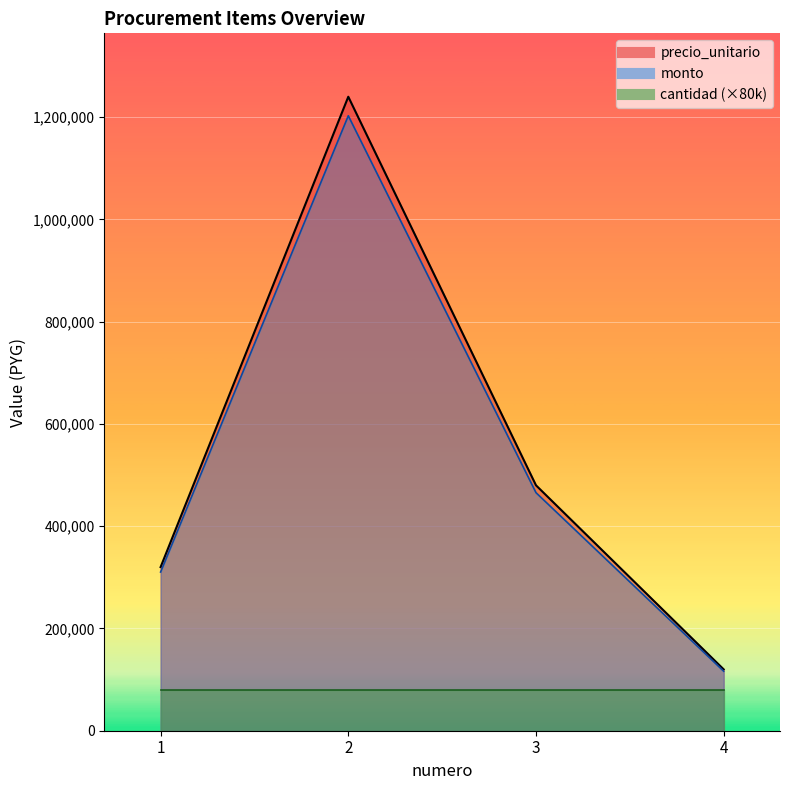

What is the spread (max minus min) of values at 2?

37200